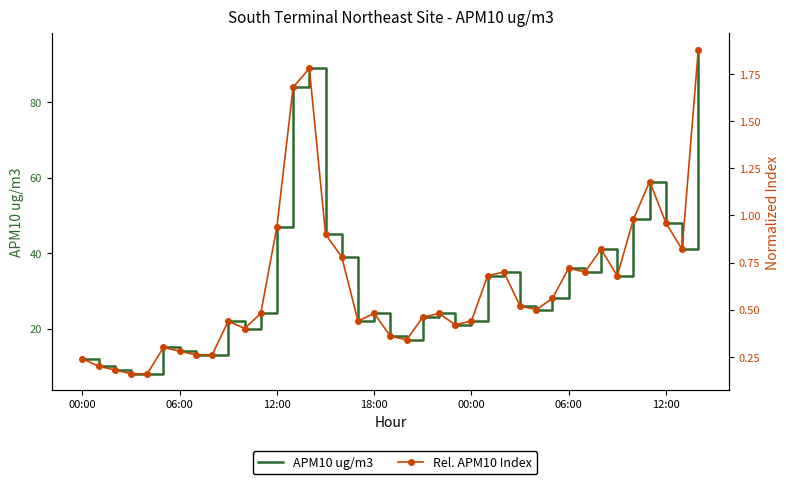

Rank the series by their average value, from highest to lowest.

APM10 ug/m3, Rel. APM10 Index